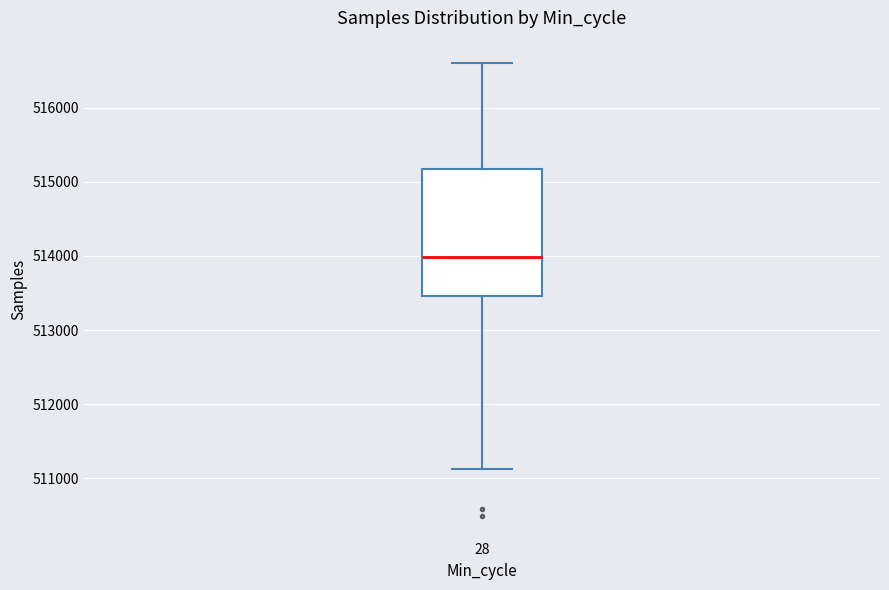

Read this box plot against the y-axis: the position of the median line, the range covered by the box, and the ends of both whiskers. The values are not printed on the chart, so give them approximately, as read against the axis.

median 514000, box 513500 to 515200, whiskers 511100 to 516600